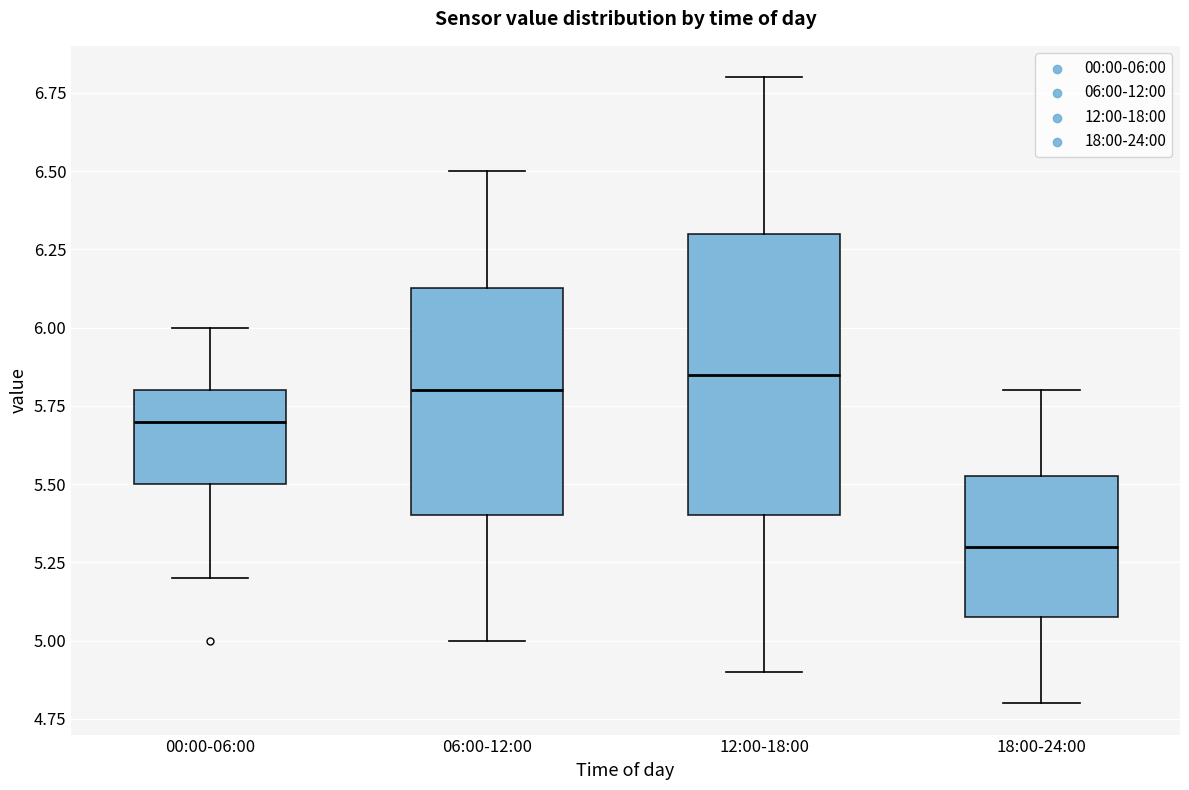

Comparing the boxes themselves (not the whiskers), which one is the tallest?

12:00-18:00